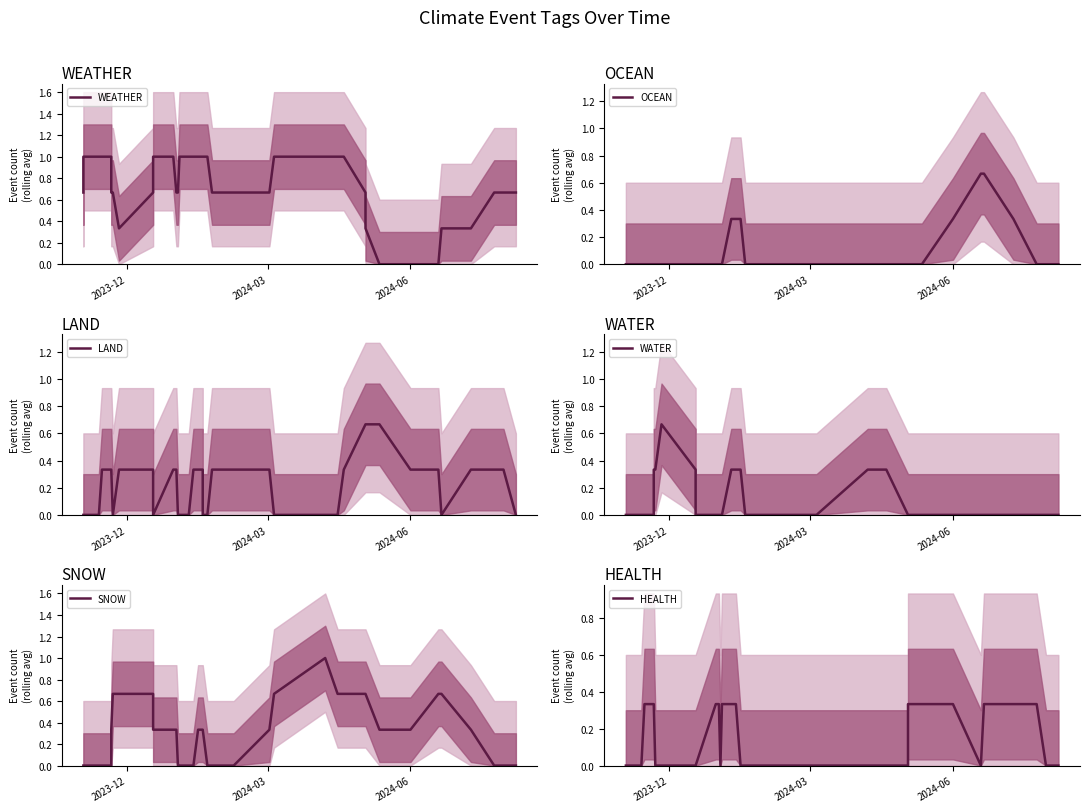

What is the maximum value for WATER?

0.7